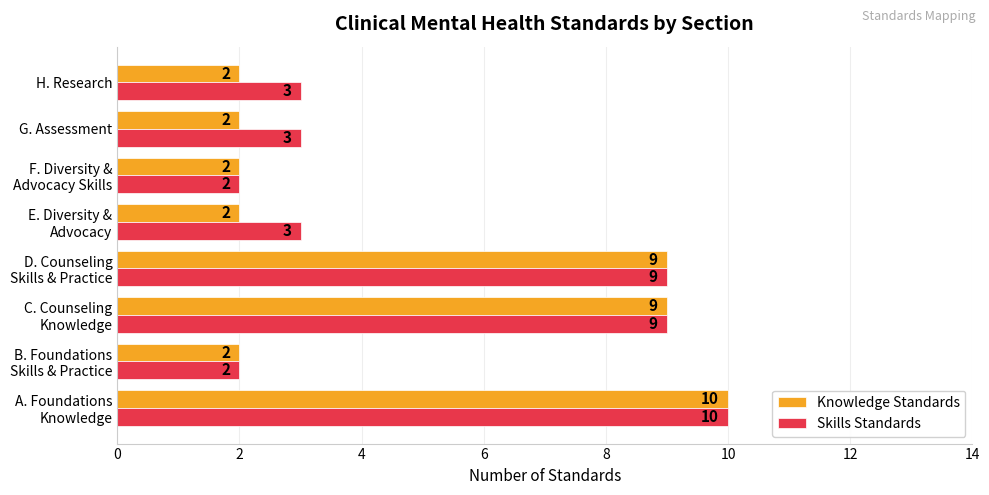

What is the difference between the maximum and minimum values in the Skills Standards series?

8